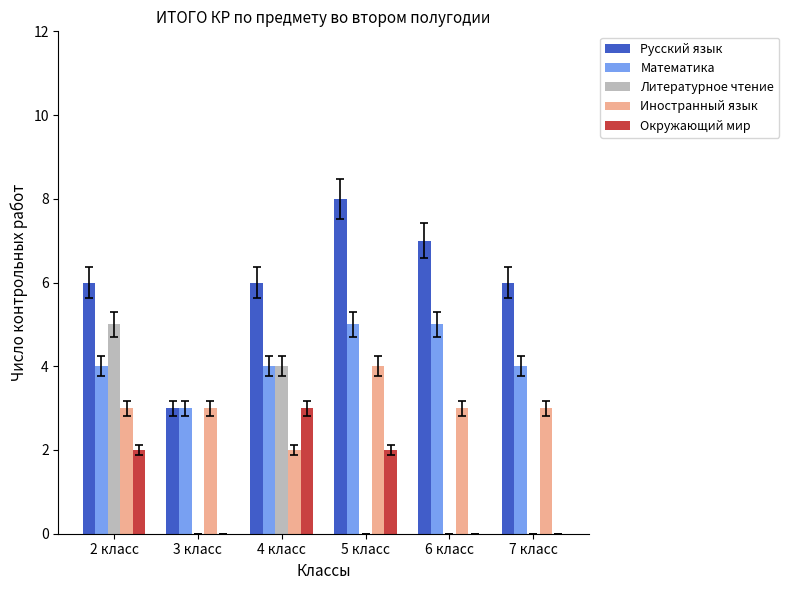

Reading left to right, list all the values displayed in this chart.

Русский язык: 2 класс=6	3 класс=3	4 класс=6	5 класс=8	6 класс=7	7 класс=6
Математика: 2 класс=4	3 класс=3	4 класс=4	5 класс=5	6 класс=5	7 класс=4
Литературное чтение: 2 класс=5	3 класс=0	4 класс=4	5 класс=0	6 класс=0	7 класс=0
Иностранный язык: 2 класс=3	3 класс=3	4 класс=2	5 класс=4	6 класс=3	7 класс=3
Окружающий мир: 2 класс=2	3 класс=0	4 класс=3	5 класс=2	6 класс=0	7 класс=0